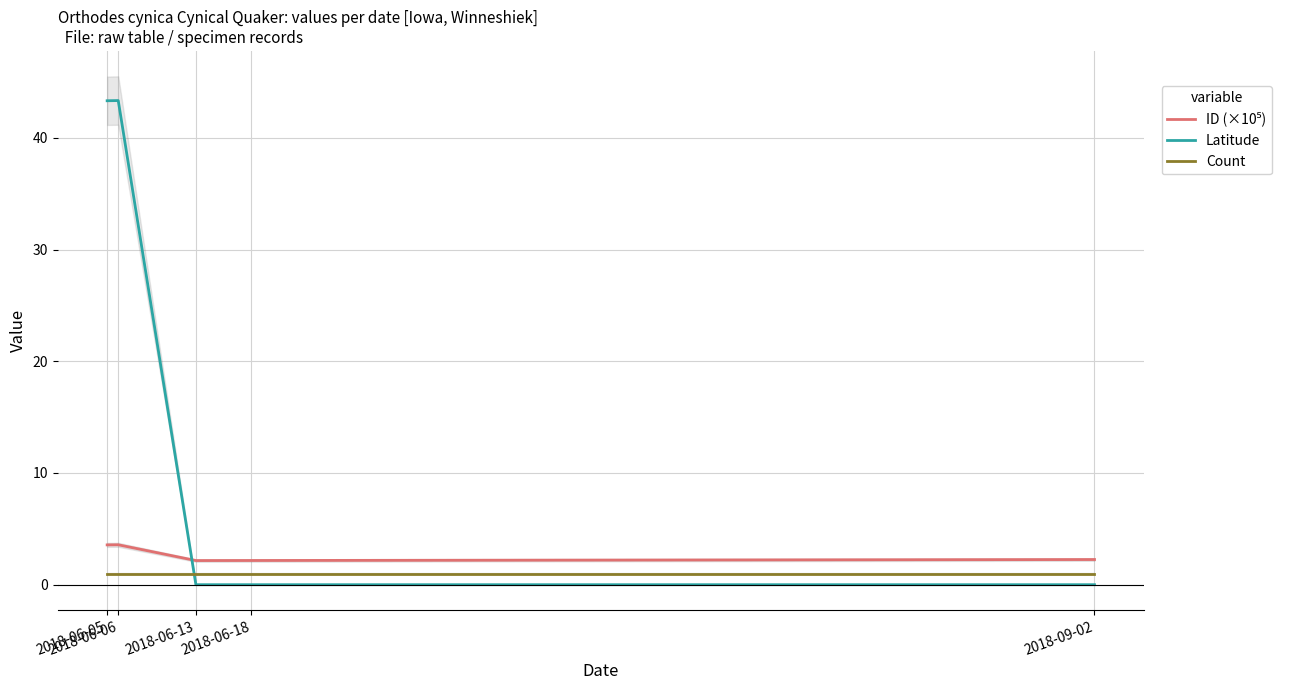

Which label corresponds to the smallest value in the chart?

2018-06-13